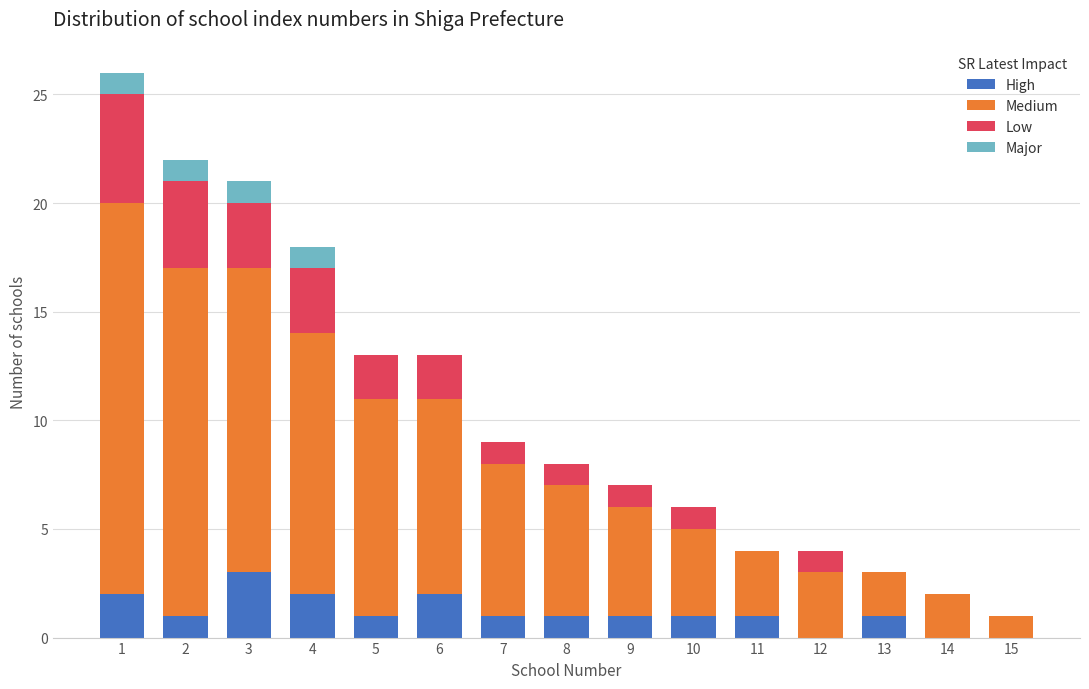

The High series shows 1 at 9. True or false?

True